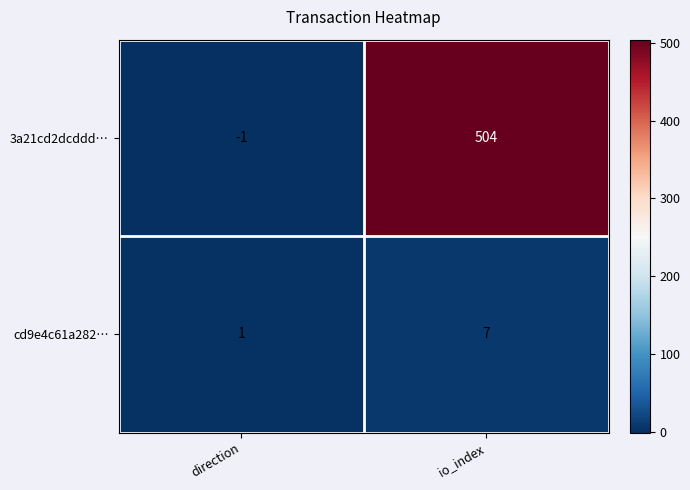

What is the sum of the 3a21cd2dcddd… values at direction and io_index?

503